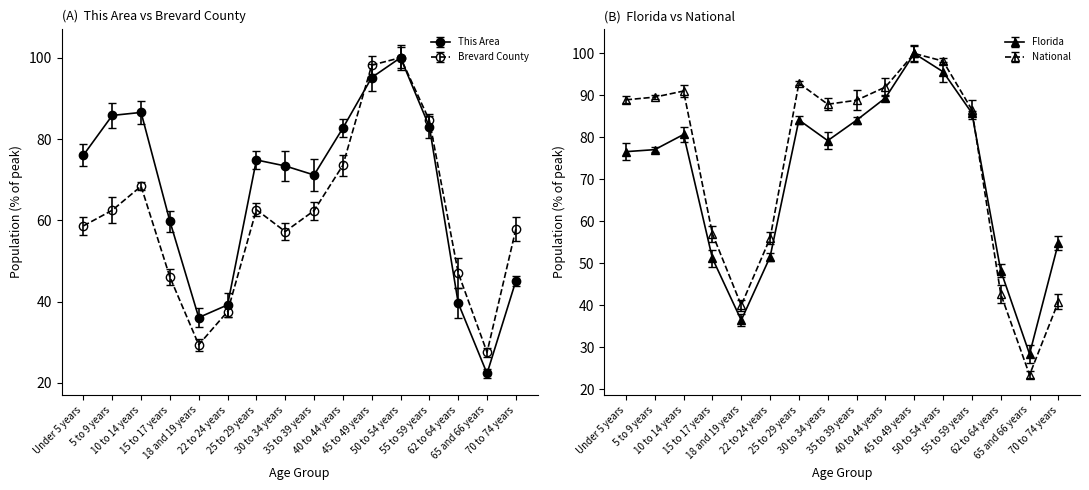

The value of Florida at 22 to 24 years is 51.5. True or false?

True